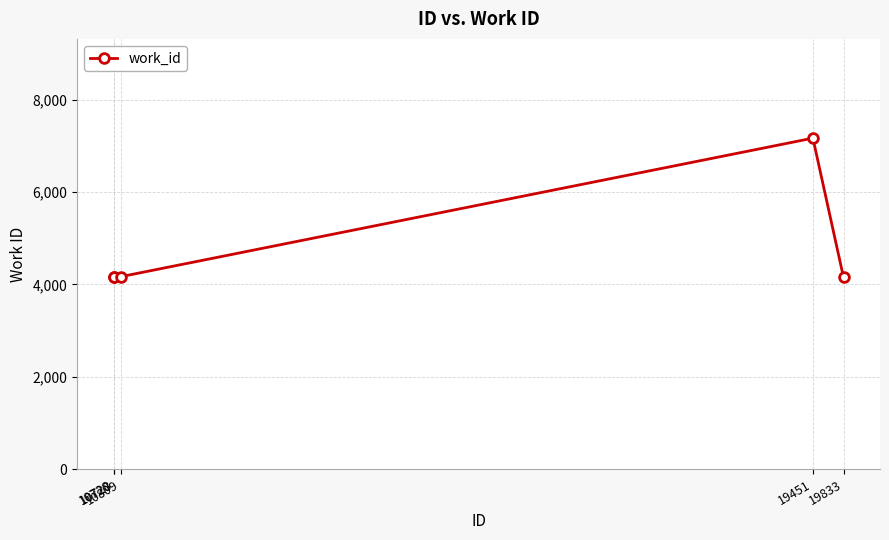

The value at 19833 is 4153. True or false?

True